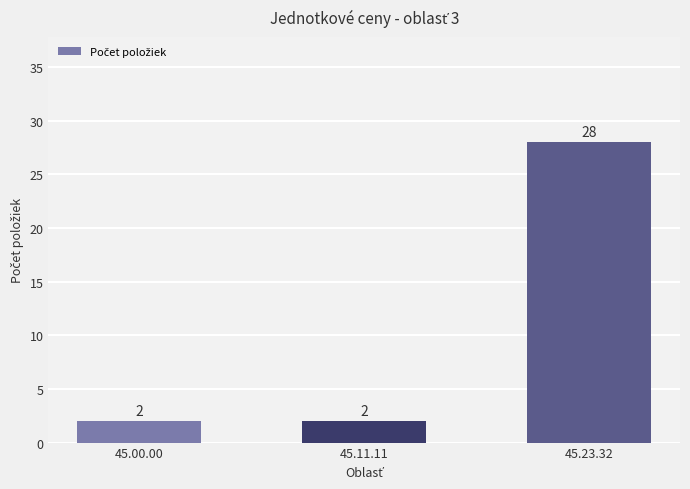

What is the maximum value shown in the chart?

28